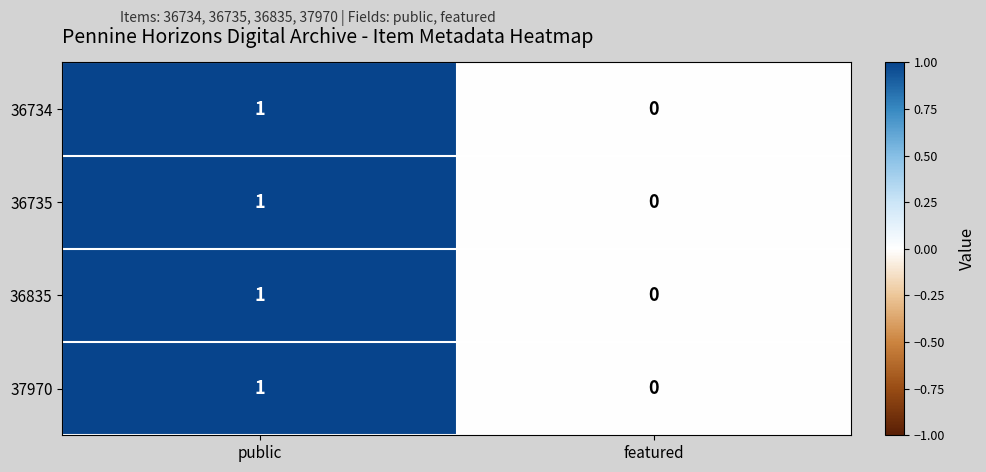

The value of 36835 at featured is 0. True or false?

True